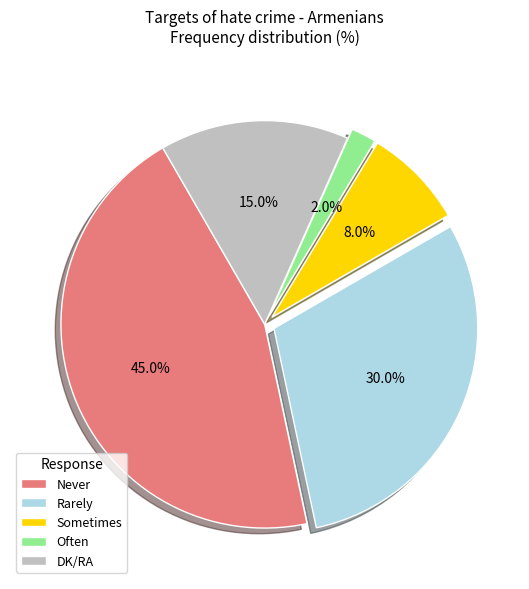

How many slices are in this pie chart?

5